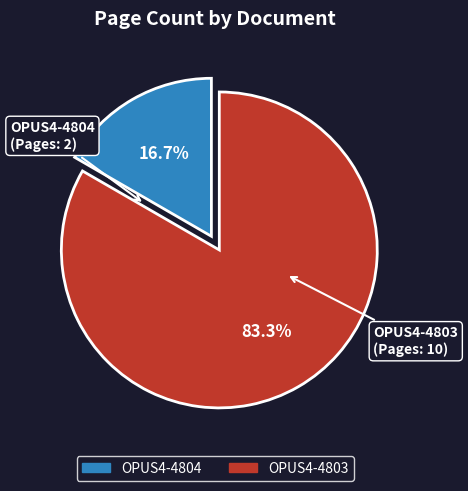

What percentage is NOT represented by OPUS4-4803?

16.7%